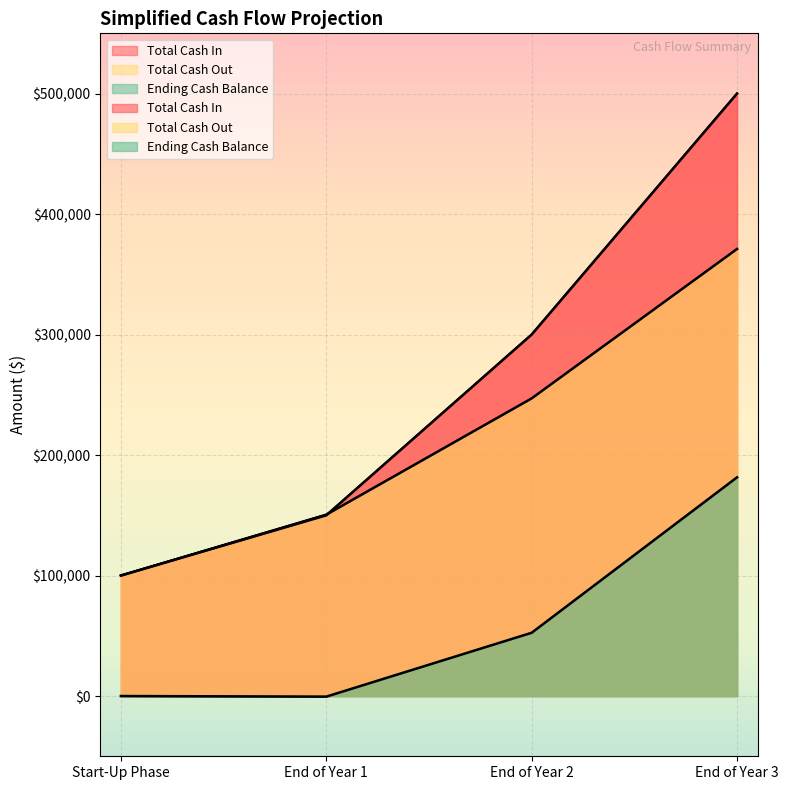

True or false: Total Cash In and Ending Cash Balance intersect in this chart.

False